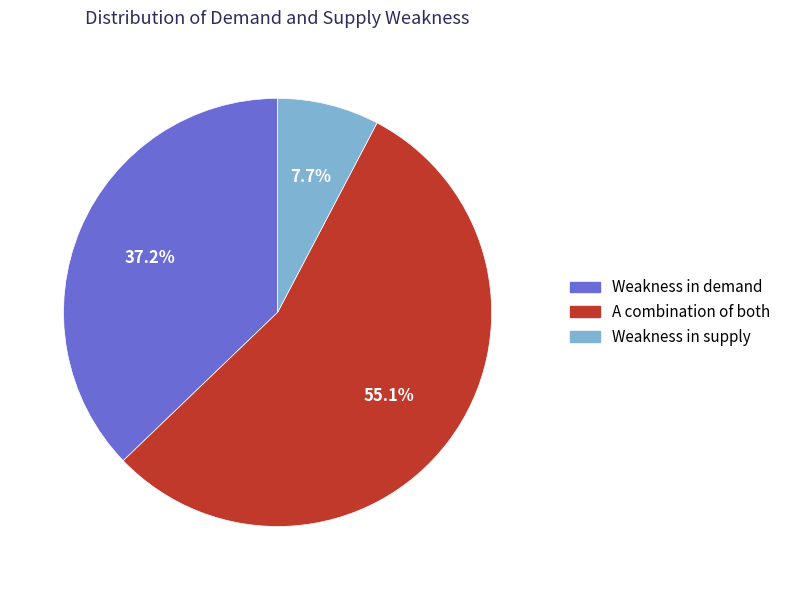

Which category has the smallest portion of the pie?

Weakness in supply